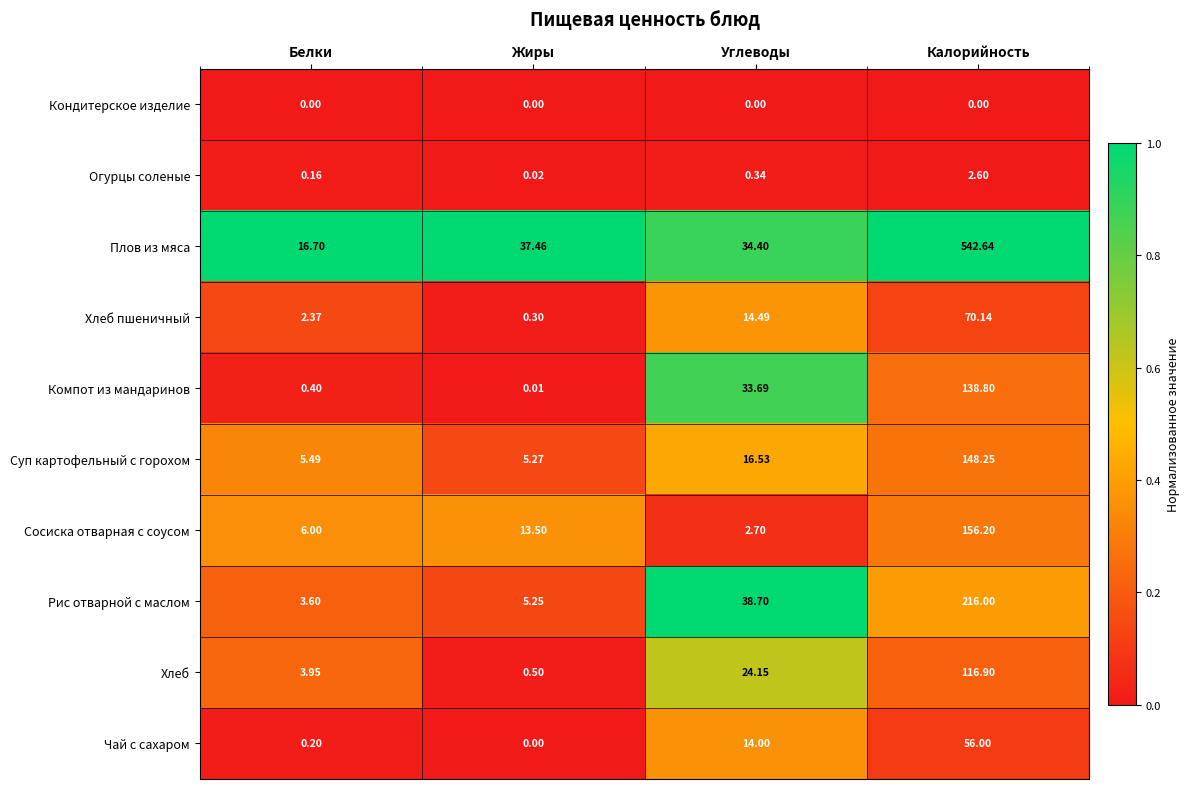

At which label does Огурцы соленые reach its peak?

Калорийность